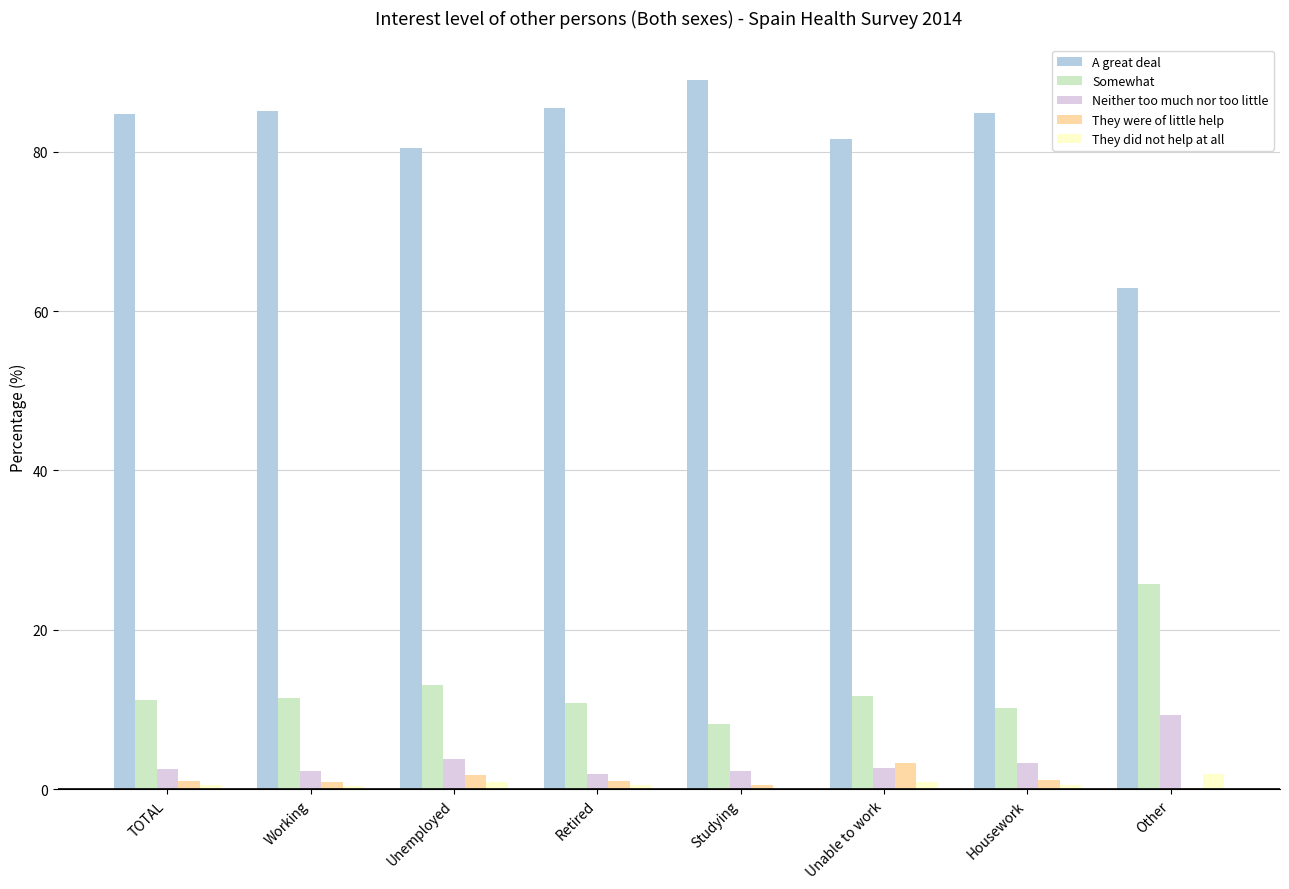

What is the approximate value of A great deal at Other?

62.9